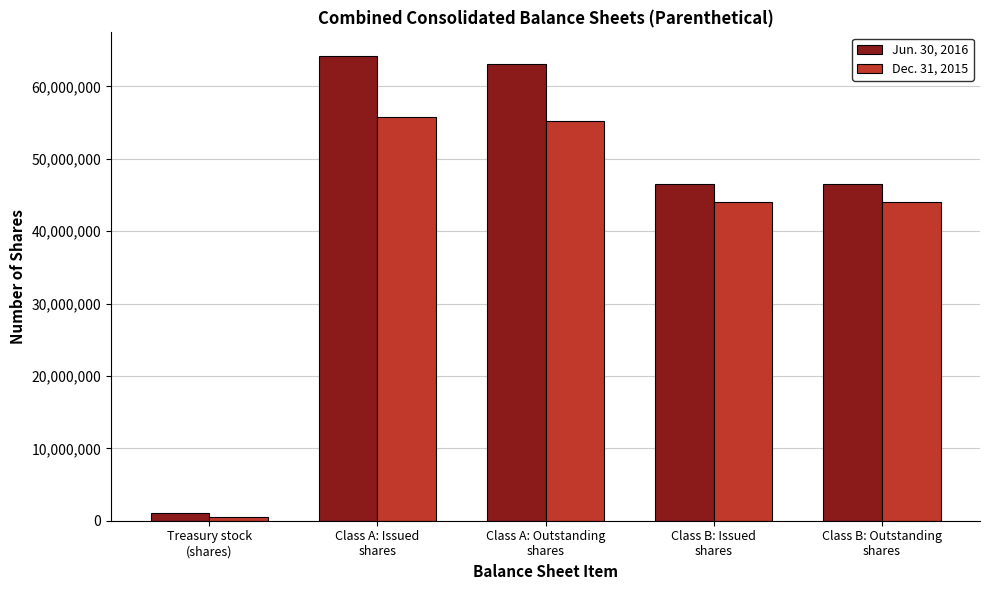

Which series has the largest total across all categories?

Jun. 30, 2016